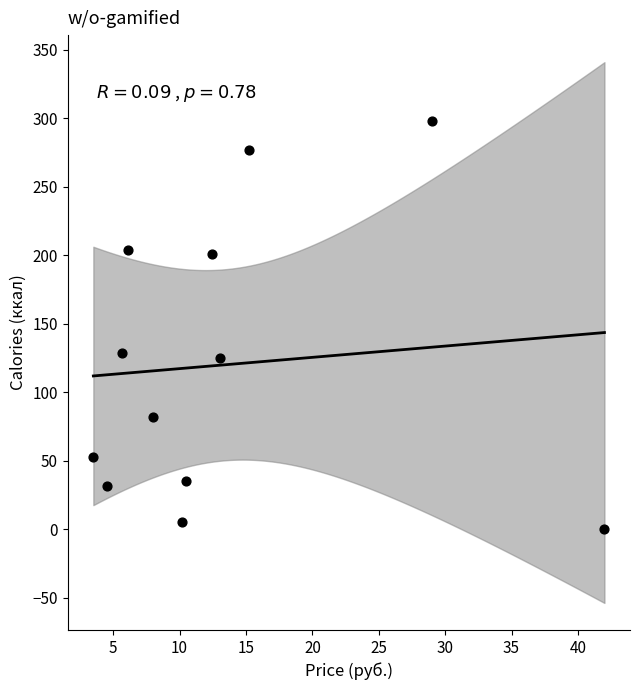

What is the range of X values (max minus min)?

38.5